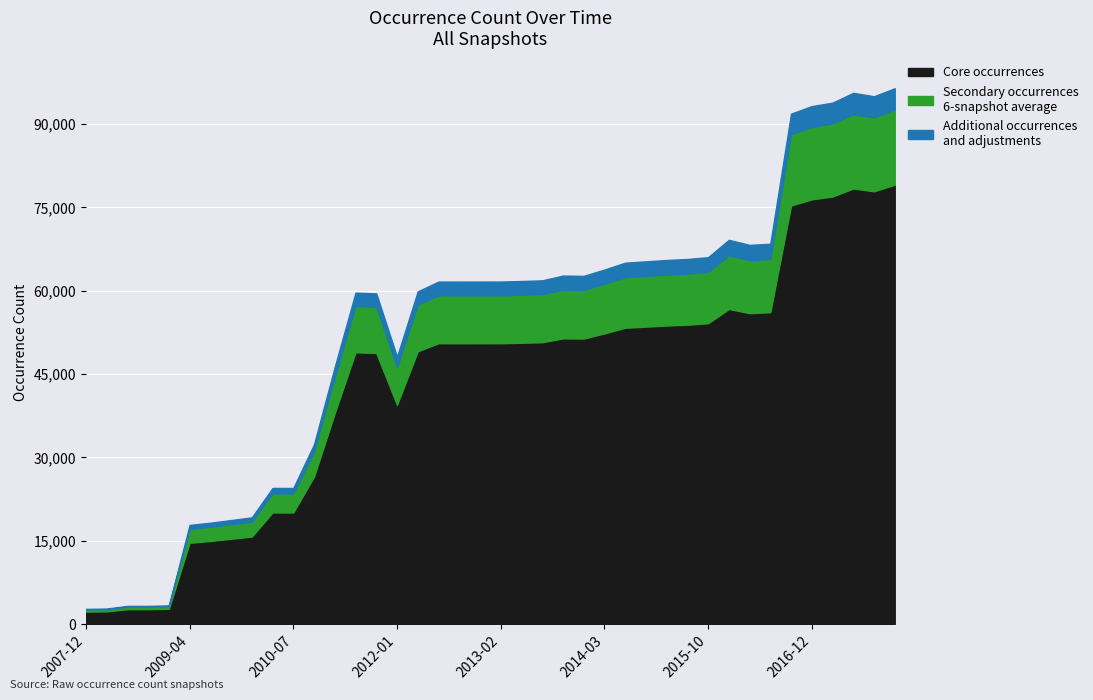

What is the ratio of the value at 2016-01-04 to the value at 2010-11-17?

2.1